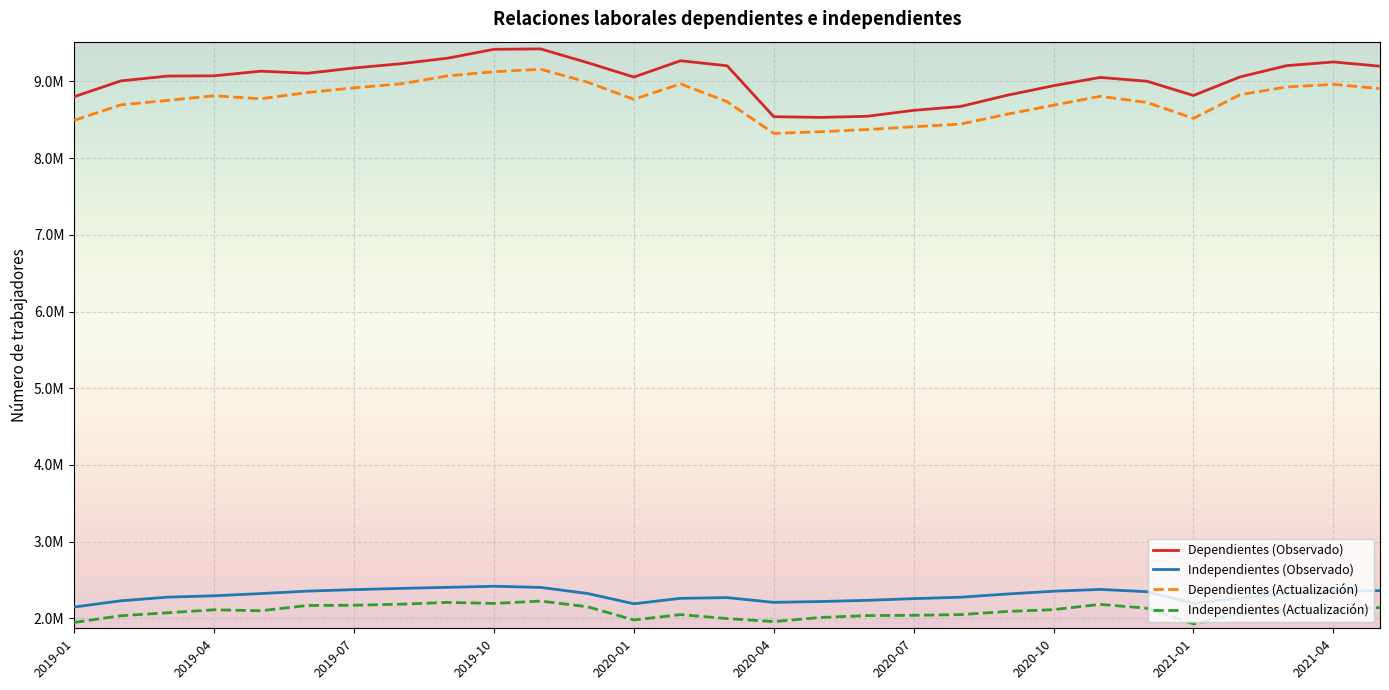

What are all the series names shown in the legend?

Dependientes (Observado), Independientes (Observado), Dependientes (Actualización), Independientes (Actualización)